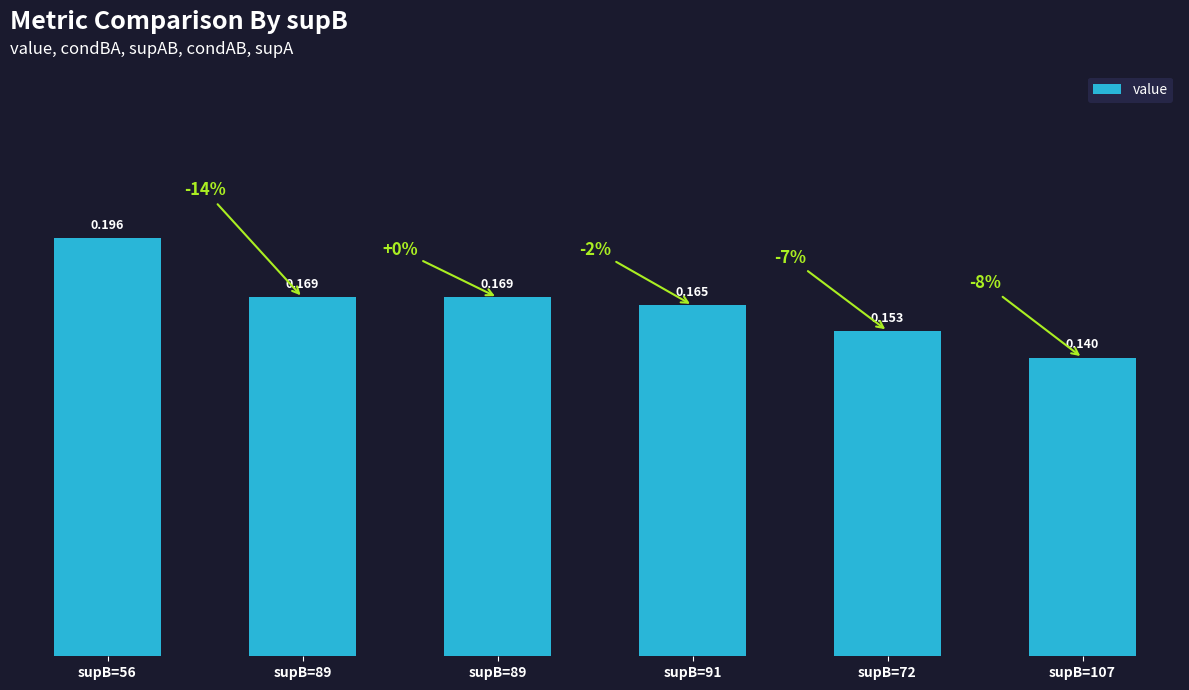

What is the sum of the values at supB=89 and supB=107?

0.3